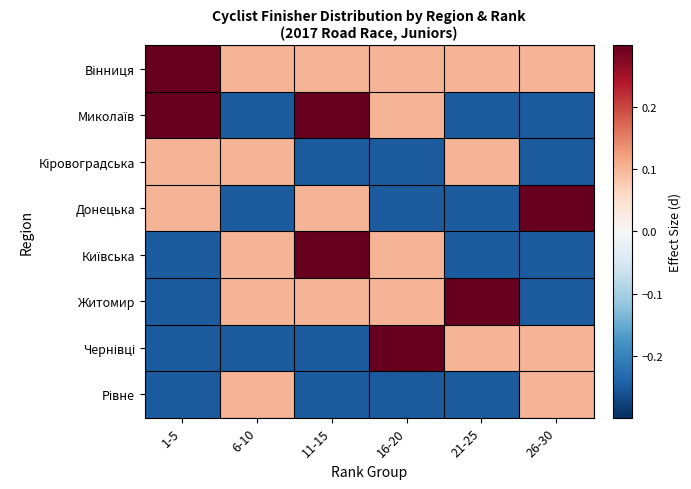

Which series has the largest total across all categories?

Вінниця